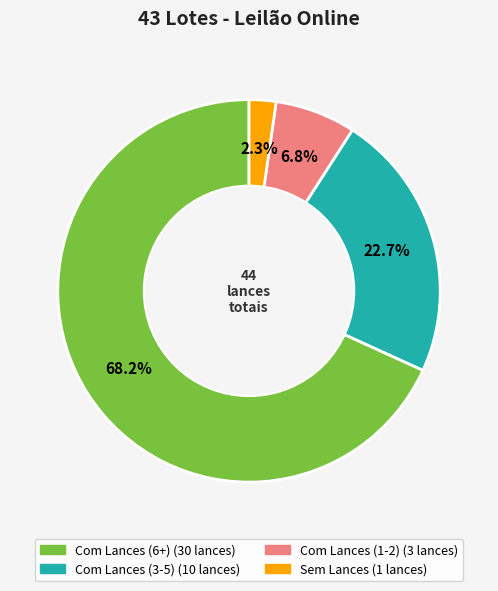

Is there any slice that represents more than half of the pie?

Yes